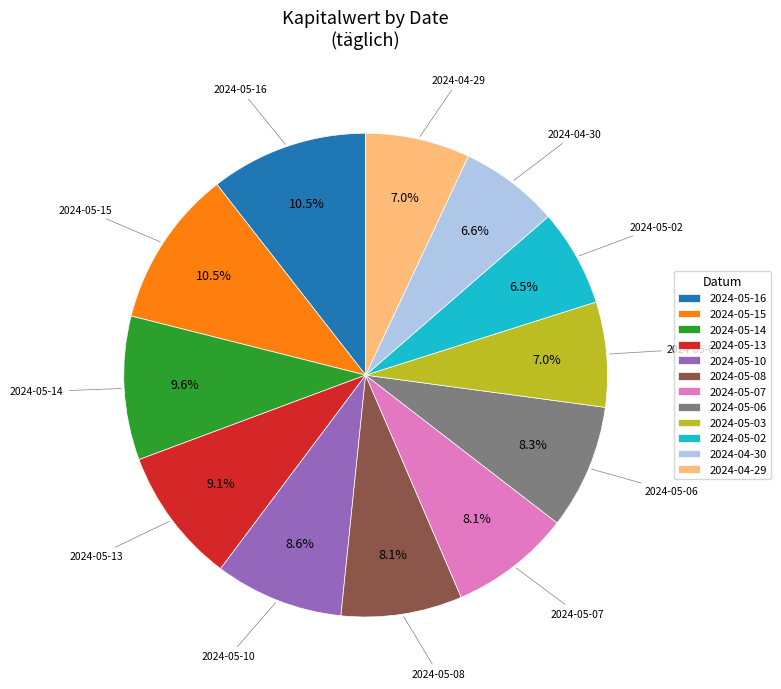

How many slices are in this pie chart?

12